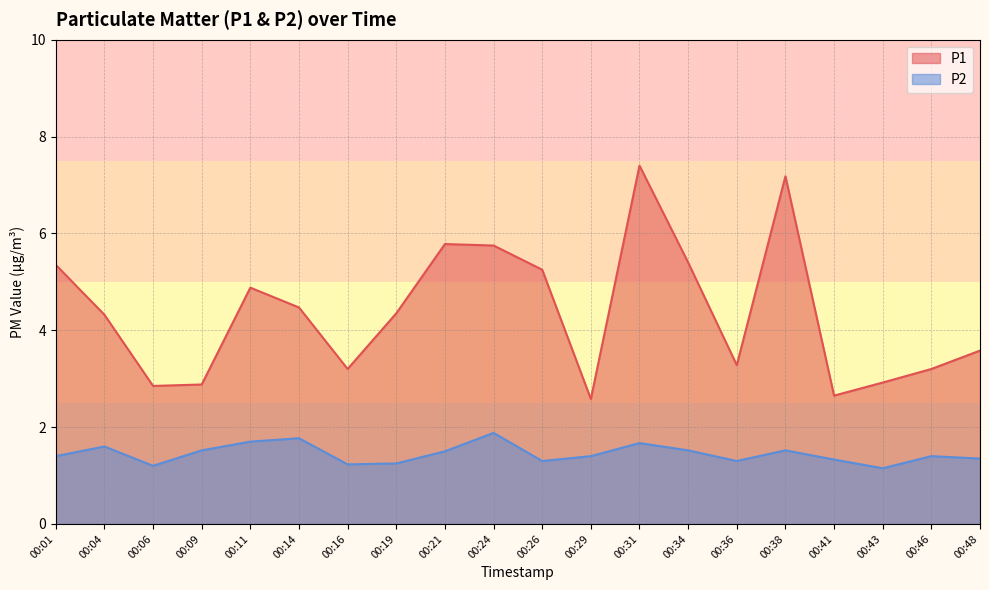

Between 00:48 and 00:09, which is larger?

00:48